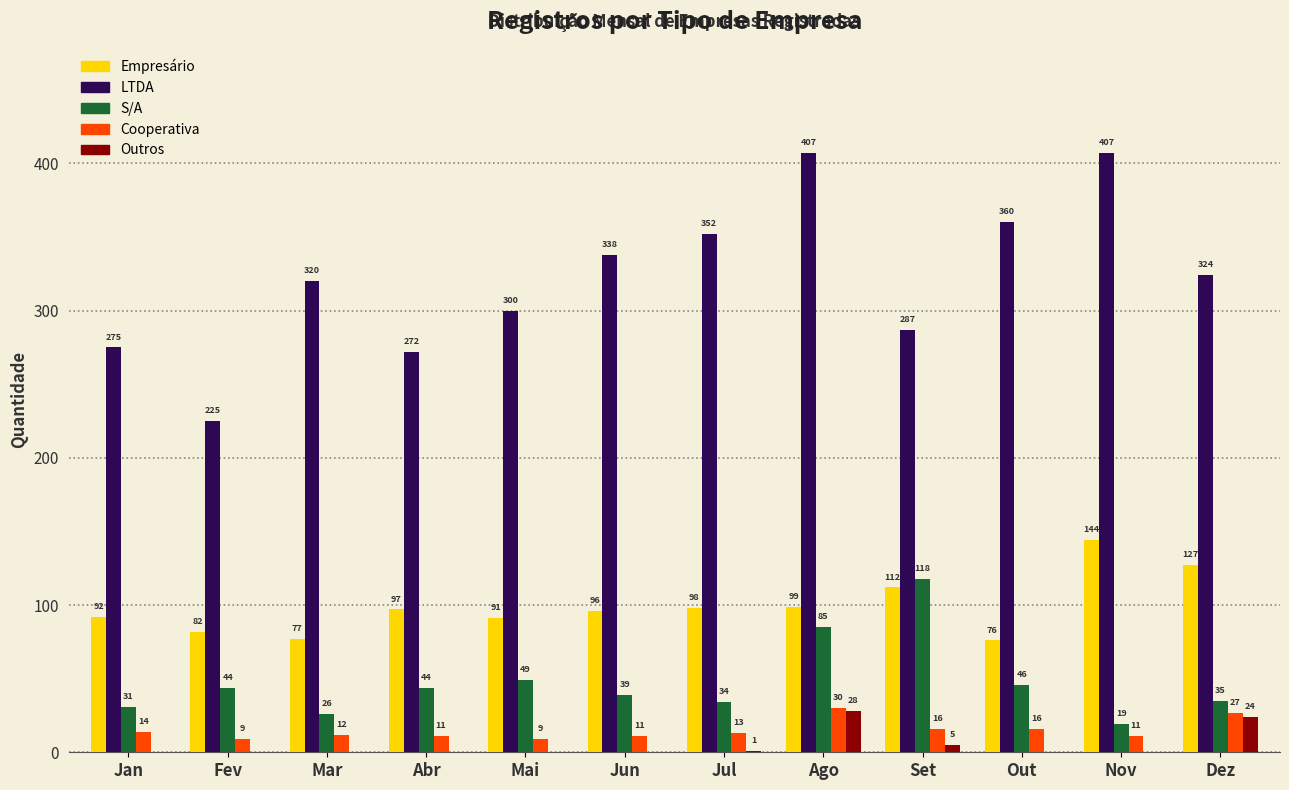

Reading left to right, list all the values displayed in this chart.

Empresário: Jan=92	Fev=82	Mar=77	Abr=97	Mai=91	Jun=96	Jul=98	Ago=99	Set=112	Out=76	Nov=144	Dez=127
LTDA: Jan=275	Fev=225	Mar=320	Abr=272	Mai=300	Jun=338	Jul=352	Ago=407	Set=287	Out=360	Nov=407	Dez=324
S/A: Jan=31	Fev=44	Mar=26	Abr=44	Mai=49	Jun=39	Jul=34	Ago=85	Set=118	Out=46	Nov=19	Dez=35
Cooperativa: Jan=14	Fev=9	Mar=12	Abr=11	Mai=9	Jun=11	Jul=13	Ago=30	Set=16	Out=16	Nov=11	Dez=27
Outros: Jan=0	Fev=0	Mar=0	Abr=0	Mai=0	Jun=0	Jul=1	Ago=28	Set=5	Out=0	Nov=0	Dez=24